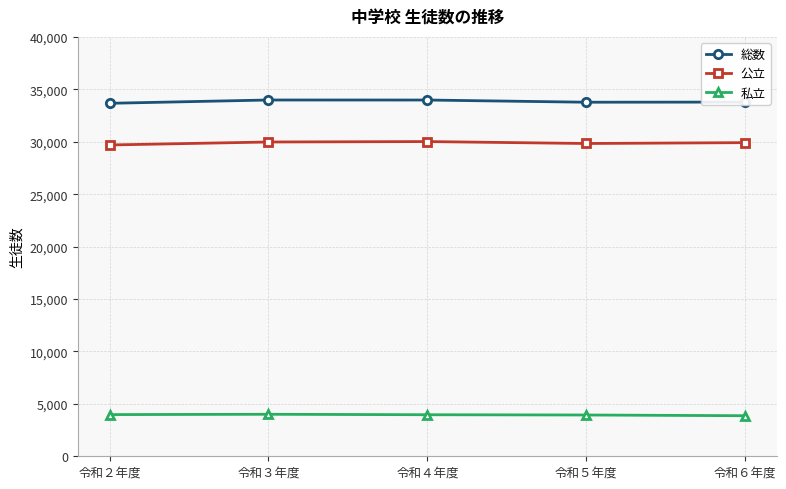

The value of 公立 at 令和４年度 is 30016. True or false?

True